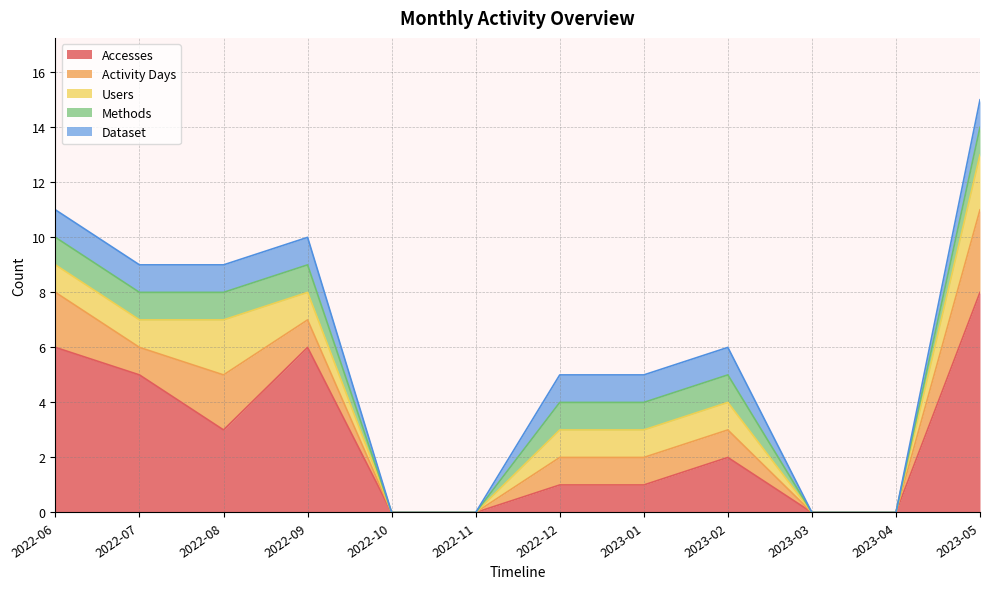

True or false: Accesses has more than 1 interior local peaks.

True